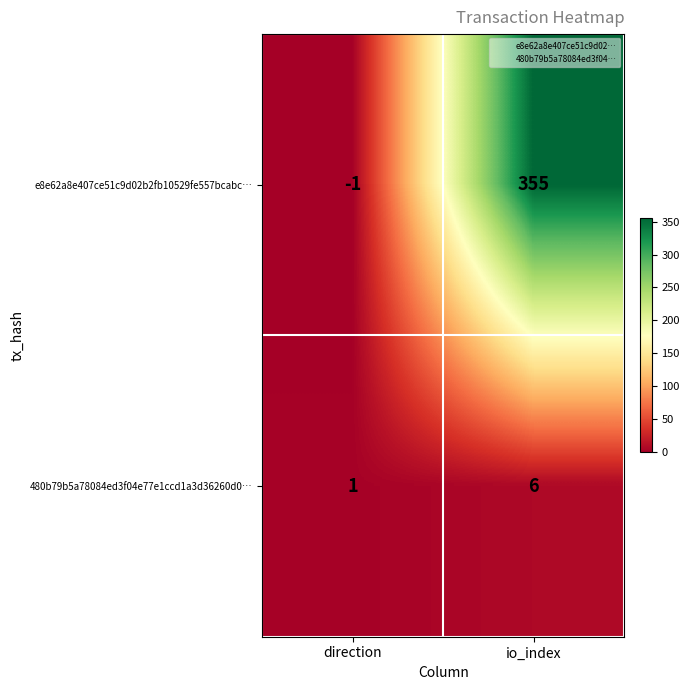

Which category has the lowest value in the e8e62a8e407ce51c9d02b2fb10529fe557bcabc… series?

direction